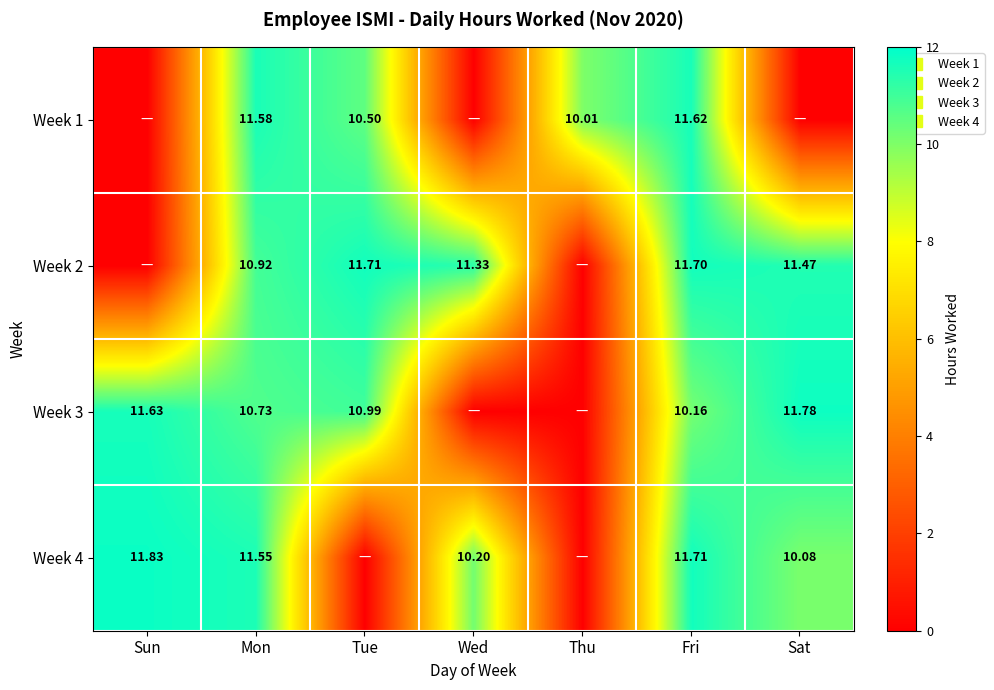

What is the approximate value of Week 3 at Sat?

11.8